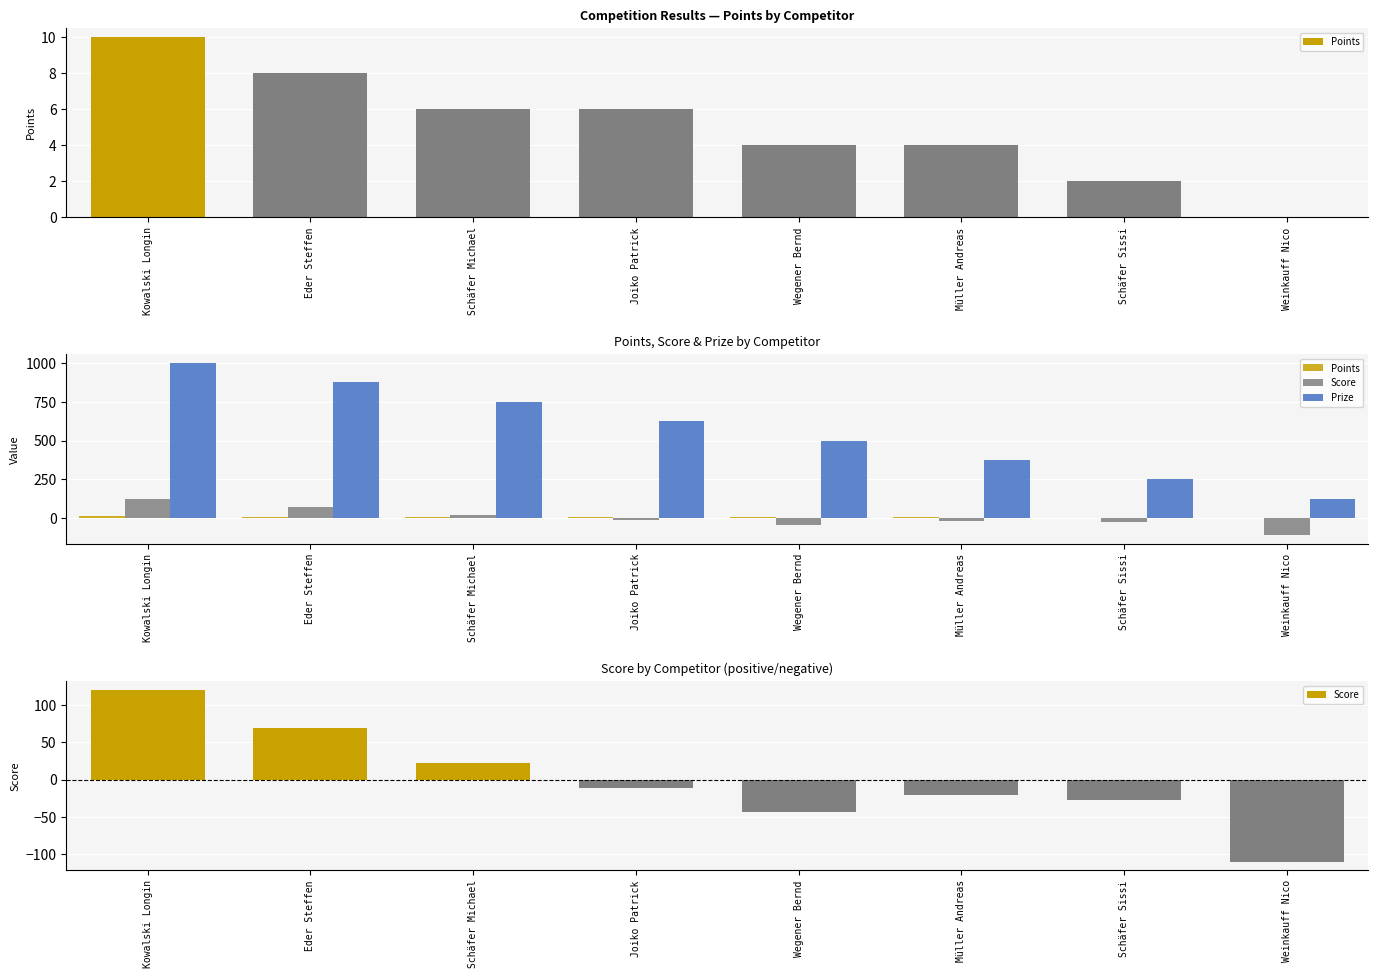

Is it true that Prize equals 467 at Schäfer Michael?

False